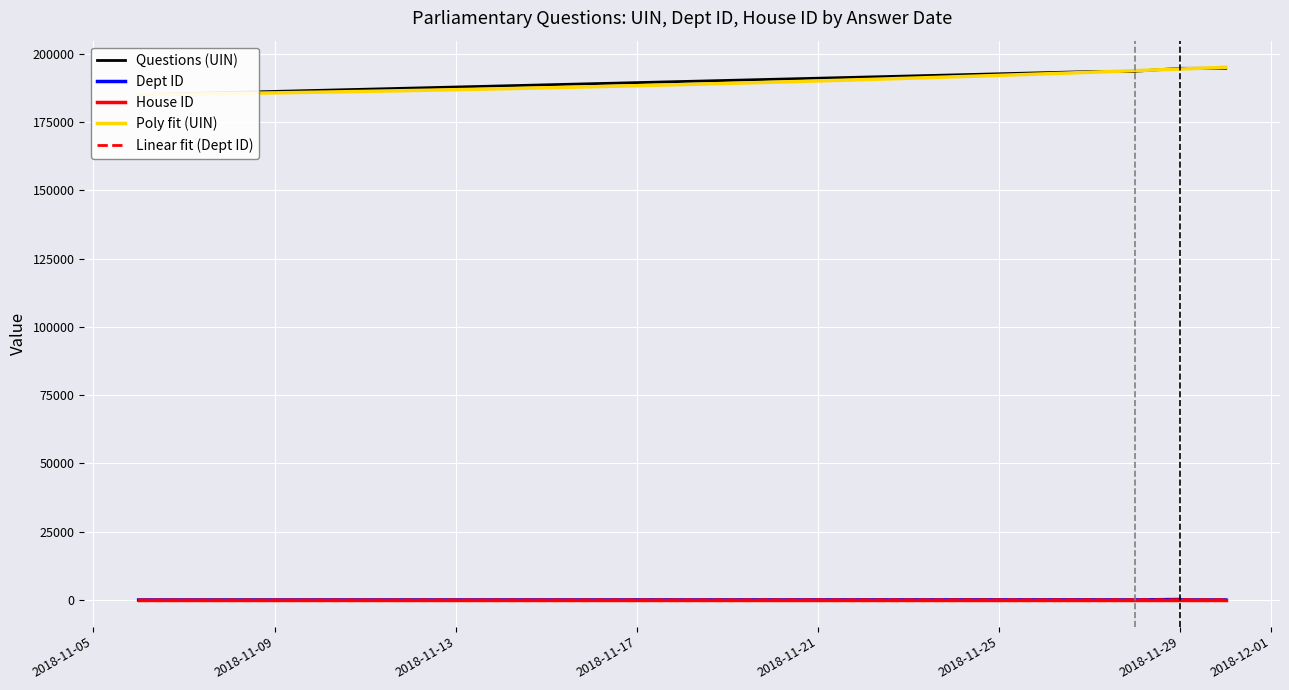

At which category does Dept ID reach its first local valley?

2018-11-28